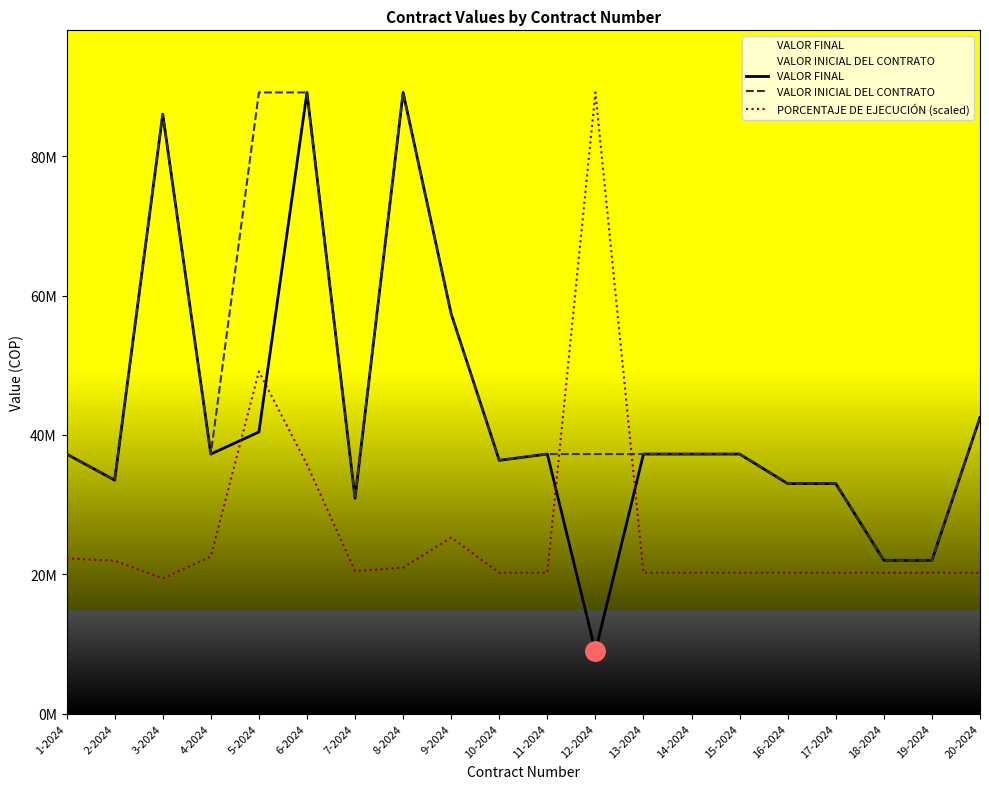

Rank the series by their maximum value, from lowest to highest.

VALOR FINAL, VALOR INICIAL DEL CONTRATO, PORCENTAJE DE EJECUCIÓN (scaled)